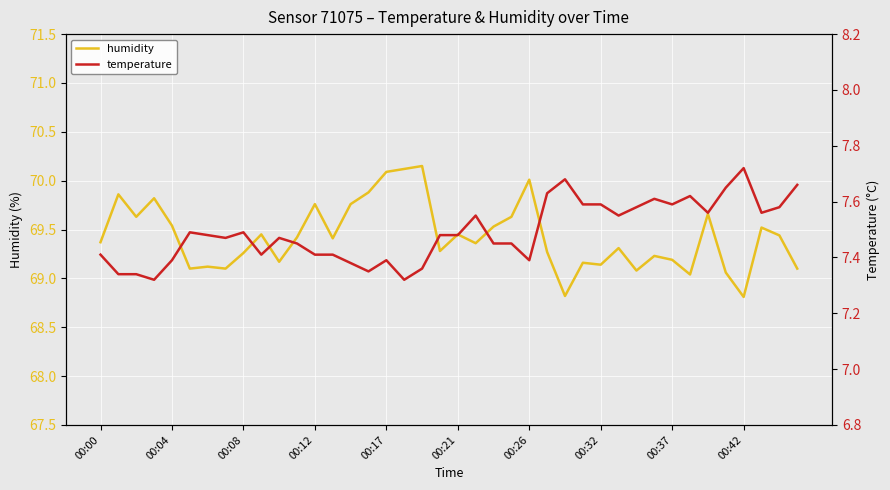

Where does the humidity series first go above 69?

00:00